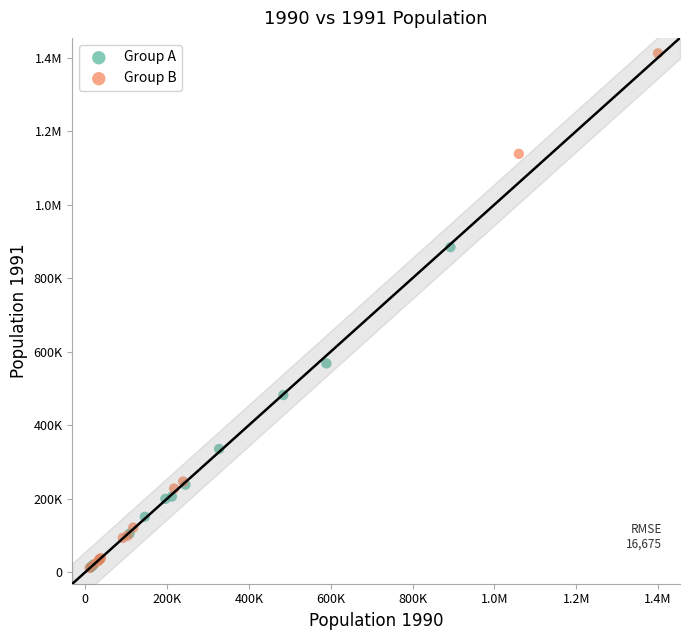

What are all the series names shown in the legend?

Group A, Group B